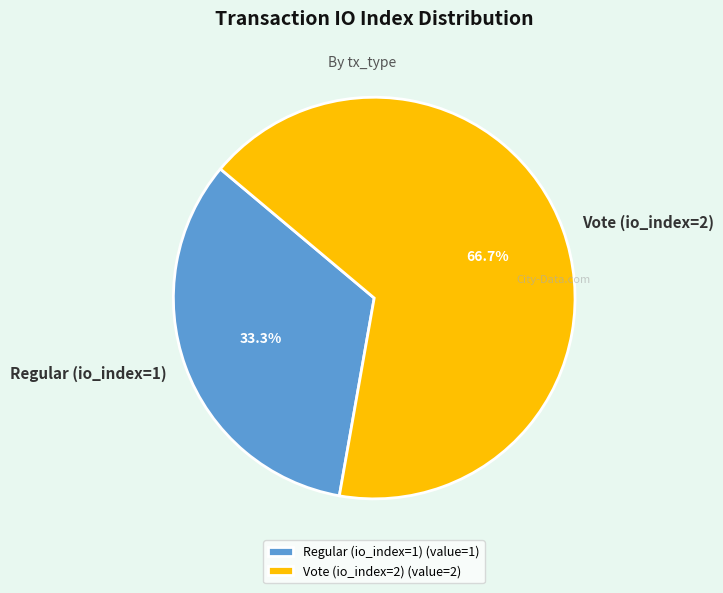

To the nearest percent, what is the average slice percentage?

50%